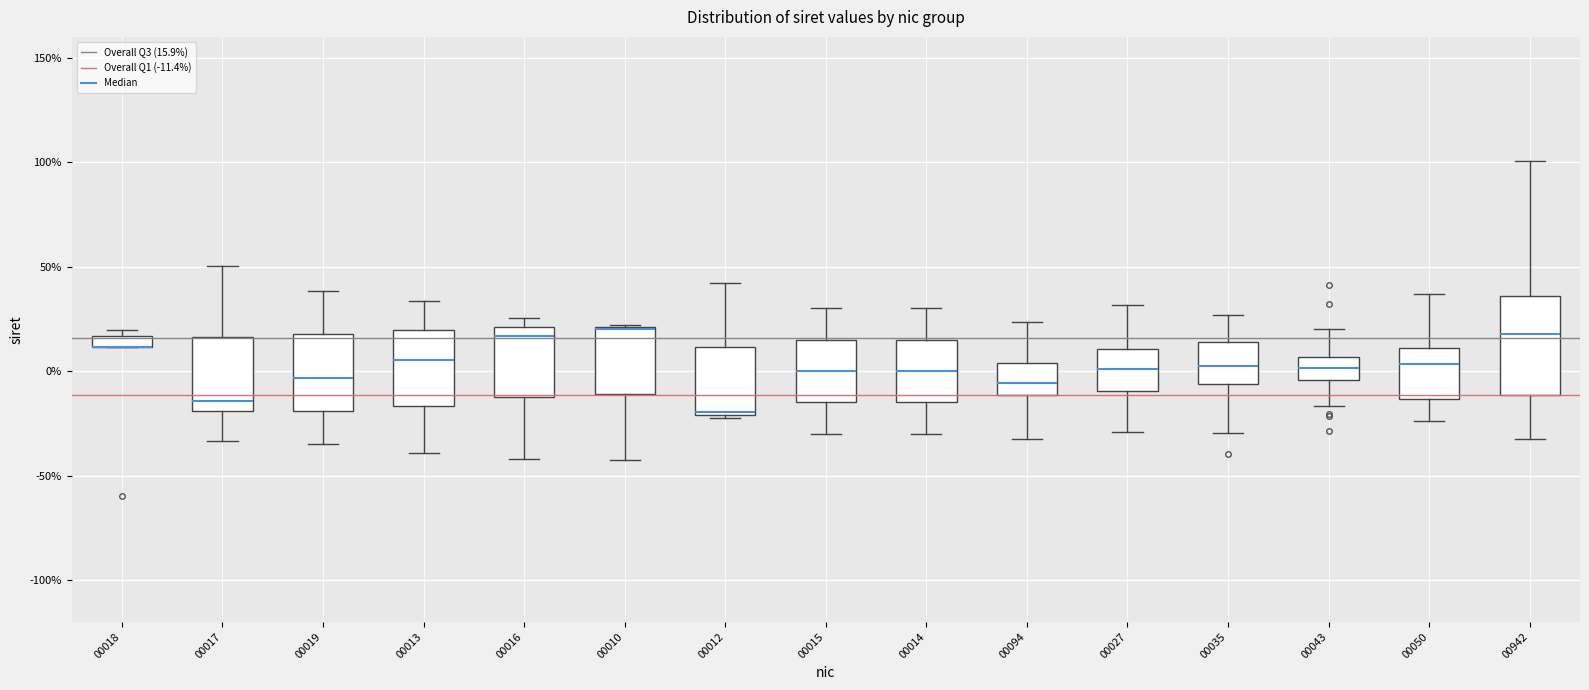

Which box is the tallest, from its lower edge to its upper edge?

00942